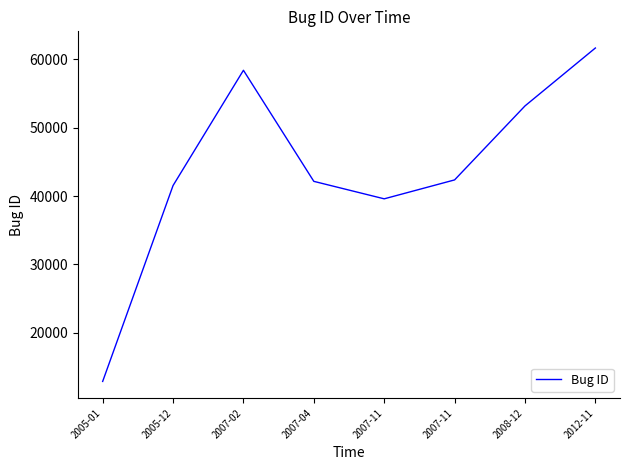

How many categories are shown in the chart?

8